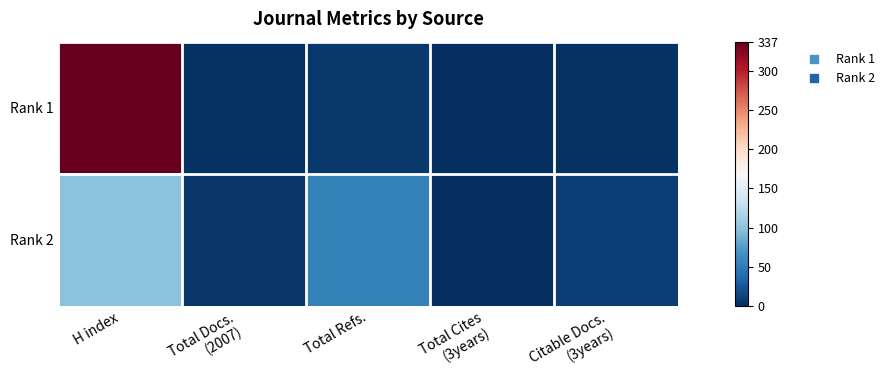

Reading left to right, what are all the values shown in this chart?

Rank 1: H index=337	Total Docs.
(2007)=2	Total Refs.=6	Total Cites
(3years)=0	Citable Docs.
(3years)=2
Rank 2: H index=100	Total Docs.
(2007)=5	Total Refs.=54	Total Cites
(3years)=0	Citable Docs.
(3years)=10